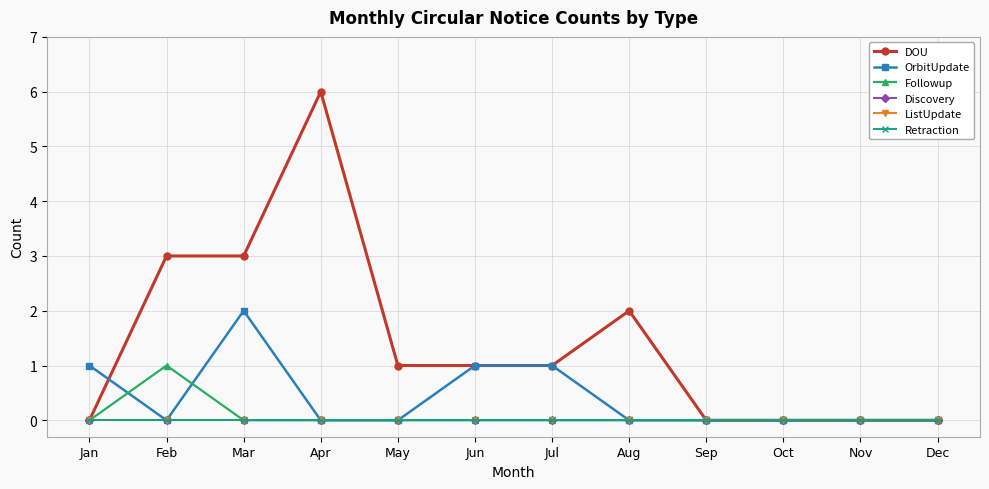

What is the maximum value for Followup?

1